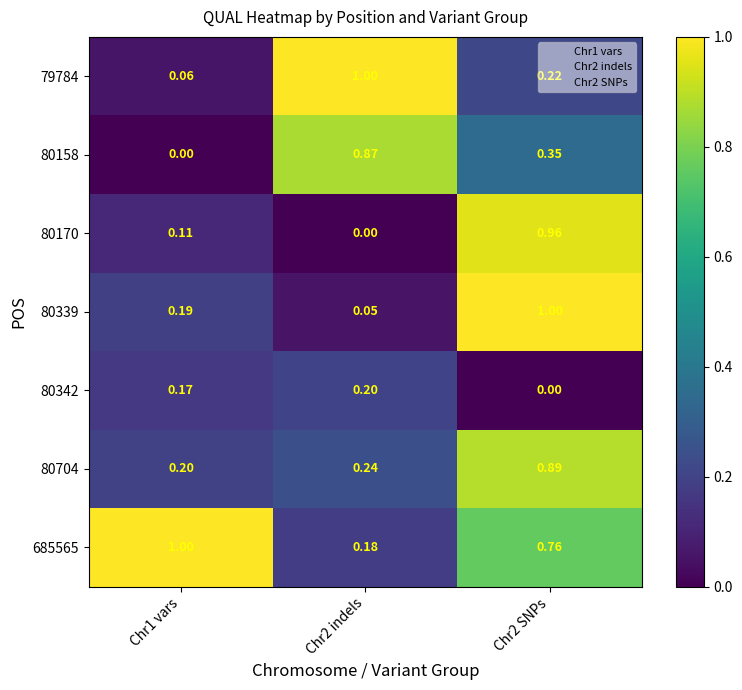

What is the spread (max minus min) of values at Chr1 vars?

1.0